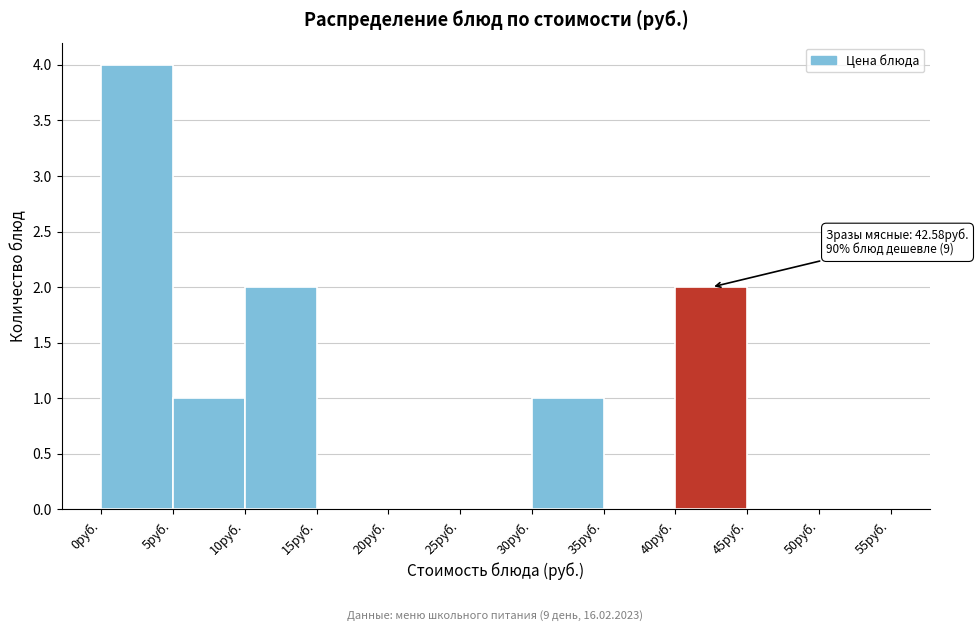

Over which range of the x-axis is the bar tallest?

0 to 5